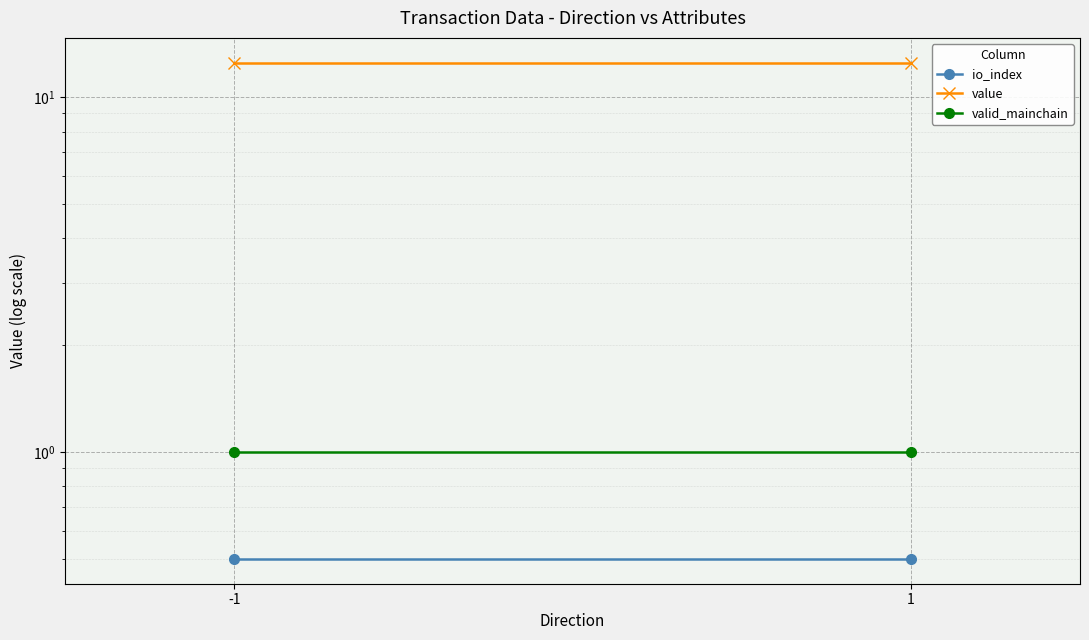

What is the average value of the io_index series?

0.5